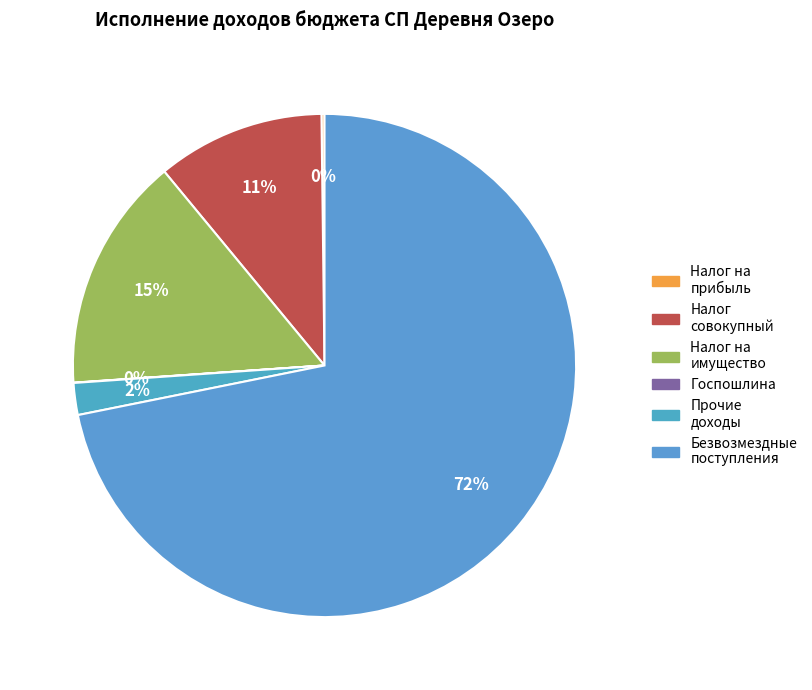

Which slice is the largest?

Безвозмездные поступления